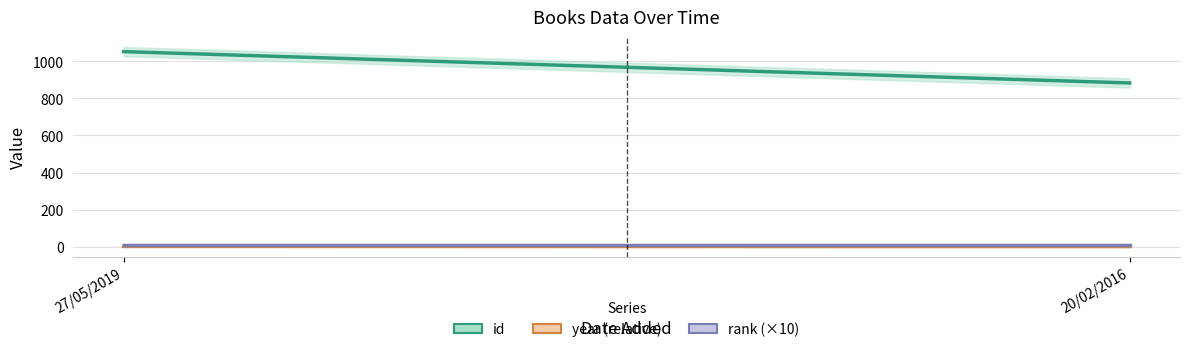

At which label is year (relative) closest to 1?

20/02/2016